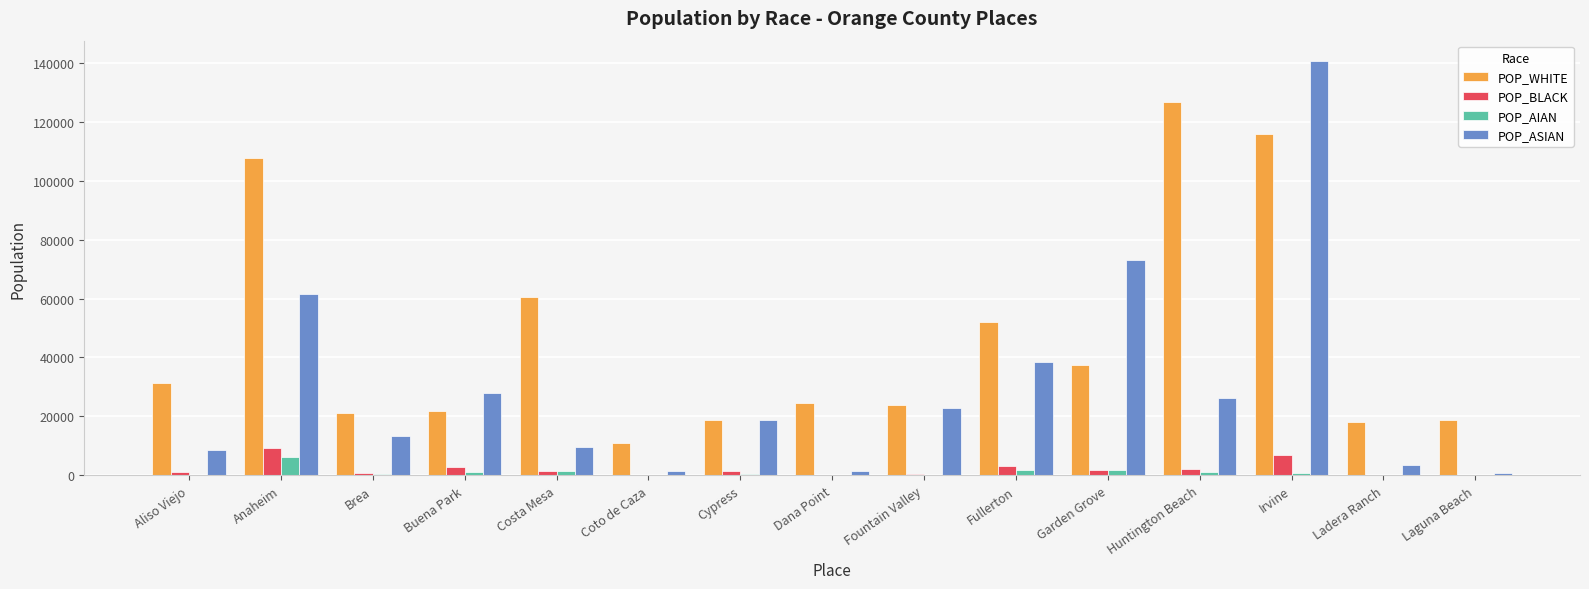

What is the total value across all series at Coto de Caza?

12700